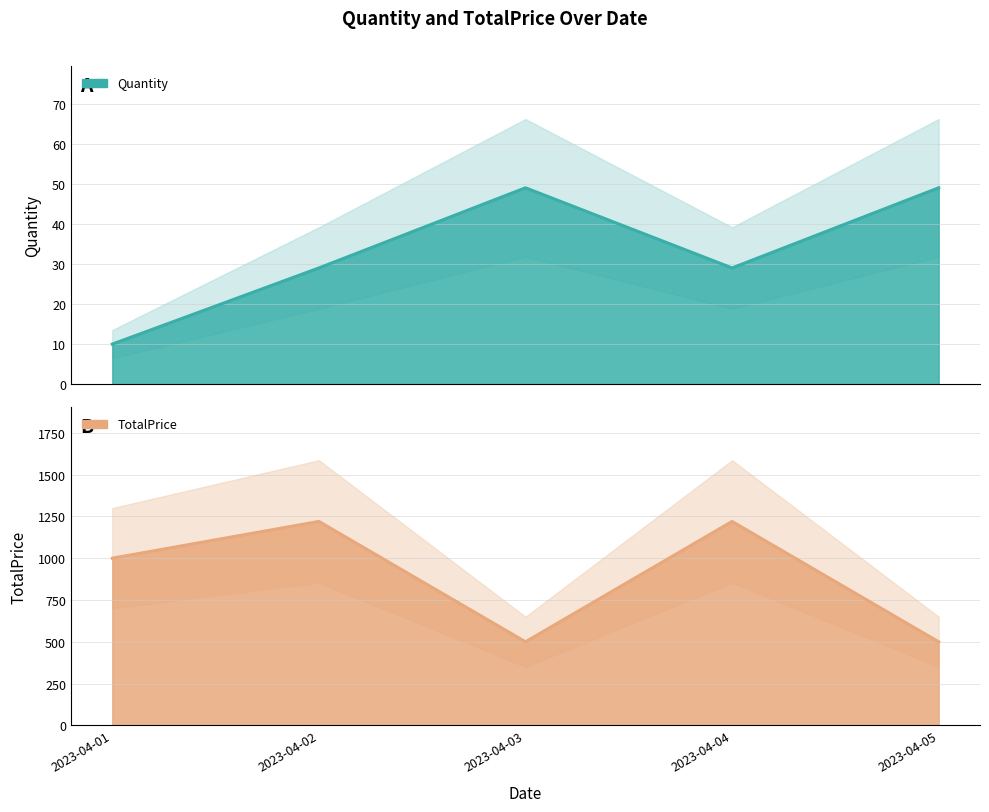

What is the sum of the TotalPrice values at 2023-04-01 and 2023-04-03?

1500